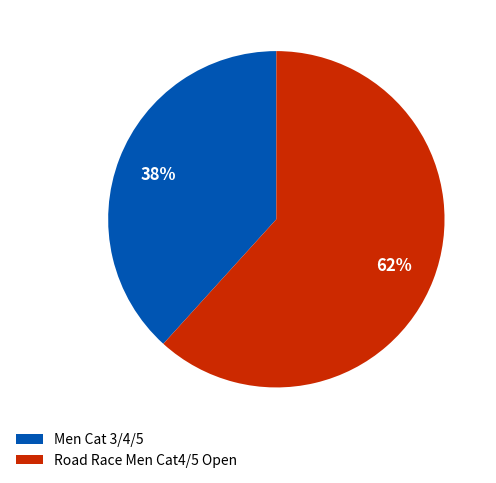

Rank the categories by value from highest to lowest.

Road Race Men Cat4/5 Open, Men Cat 3/4/5